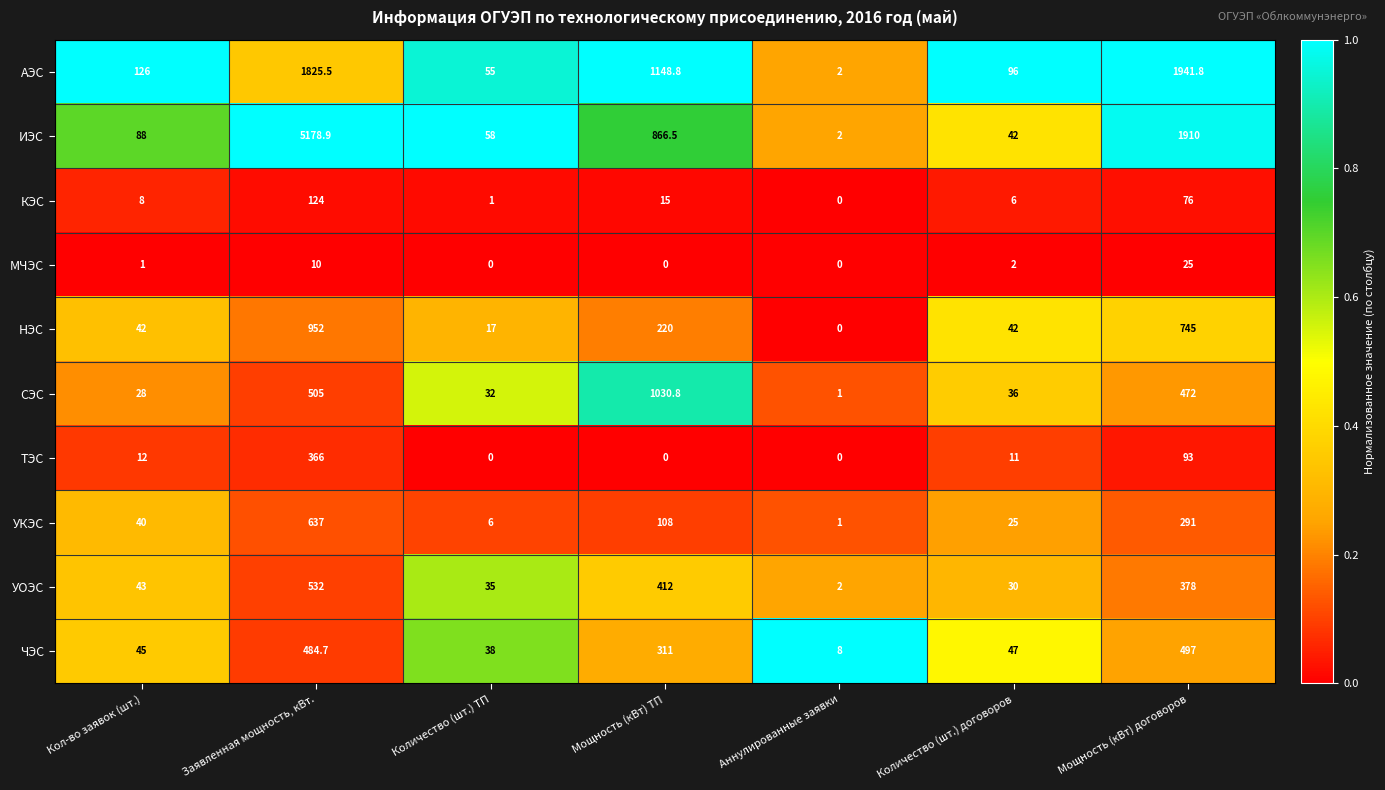

At how many categories does at least one series exceed 0?

7